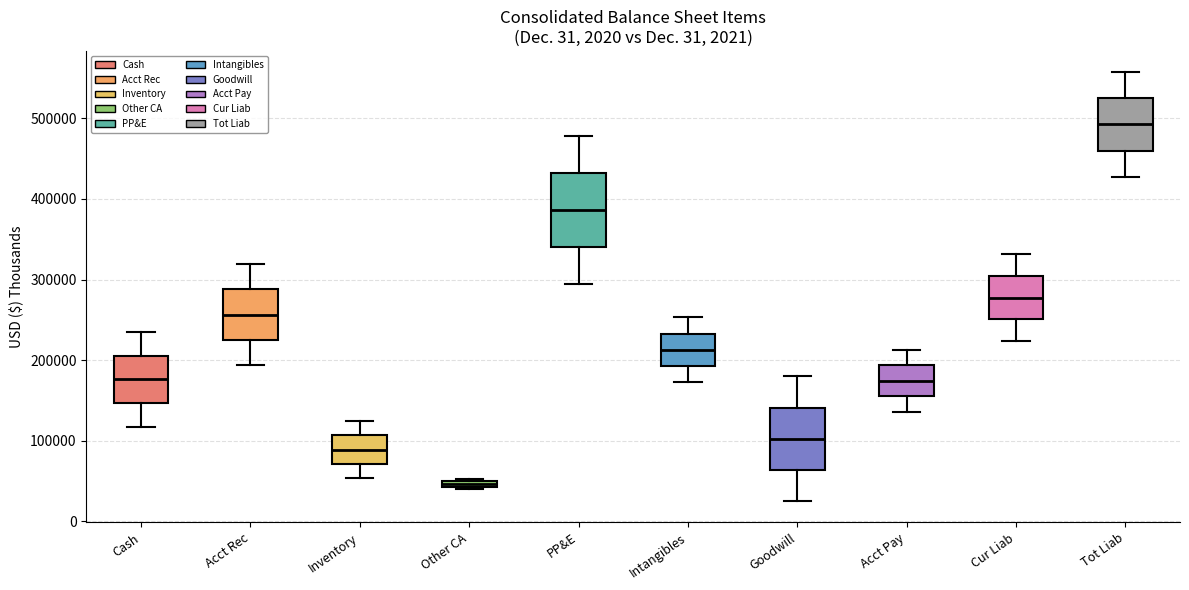

Where is the lower edge of the box for Other CA on the y-axis? The values are not printed on the chart, so give them approximately, as read against the axis.

40000